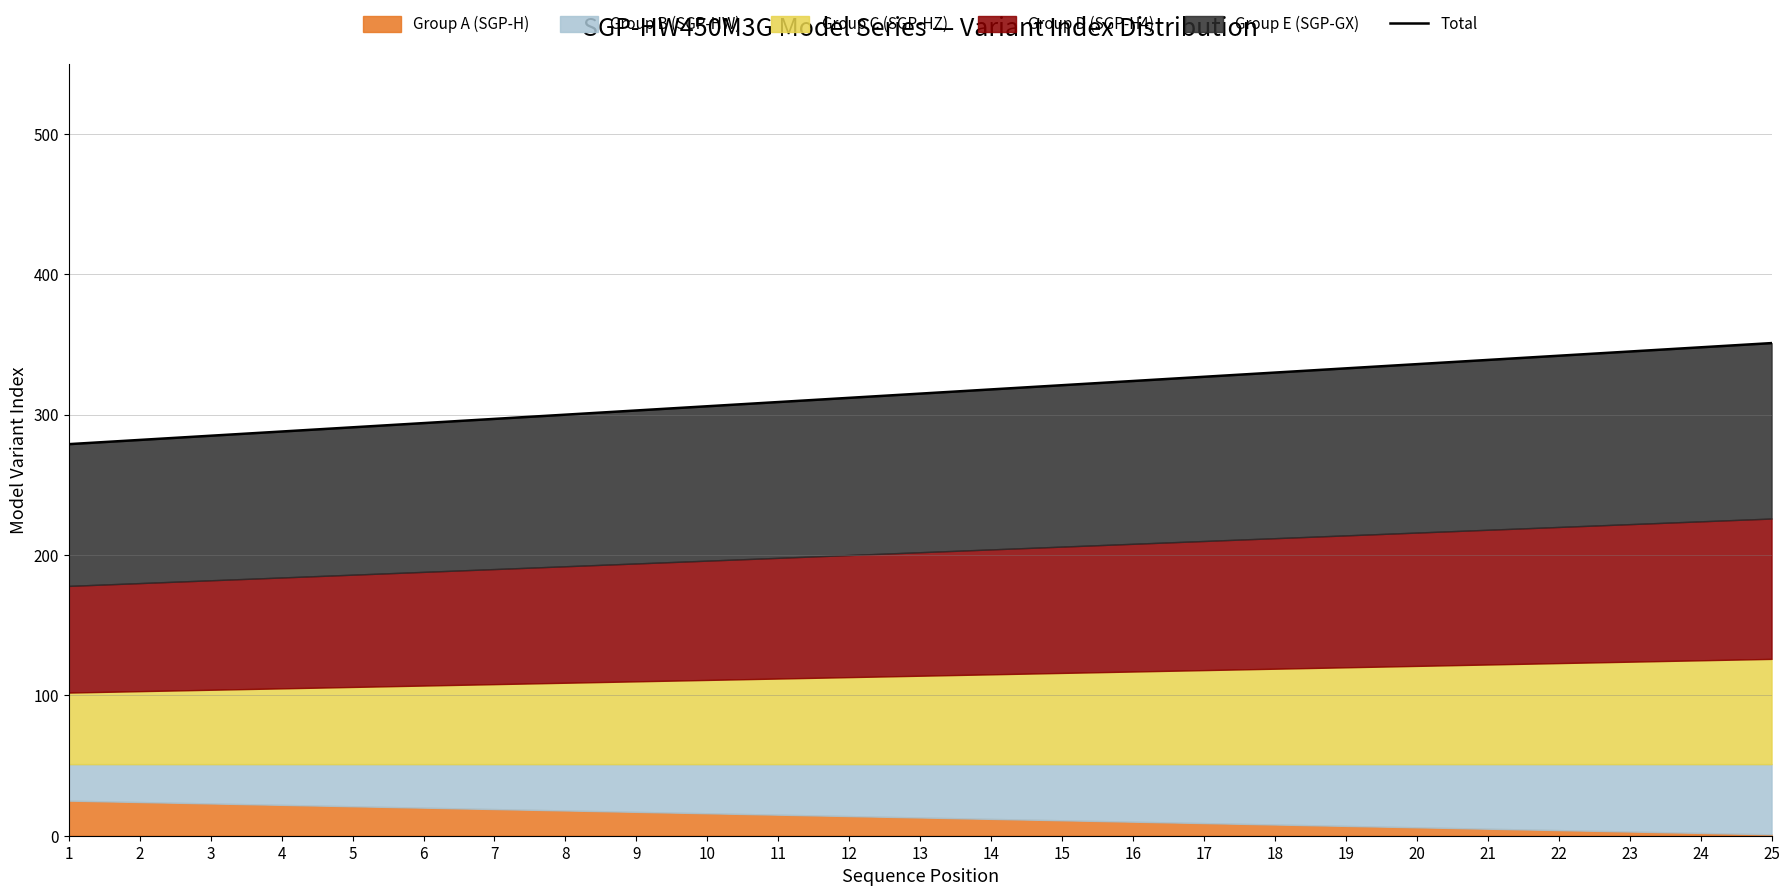

What is the change in value from 10 to 15?

+15